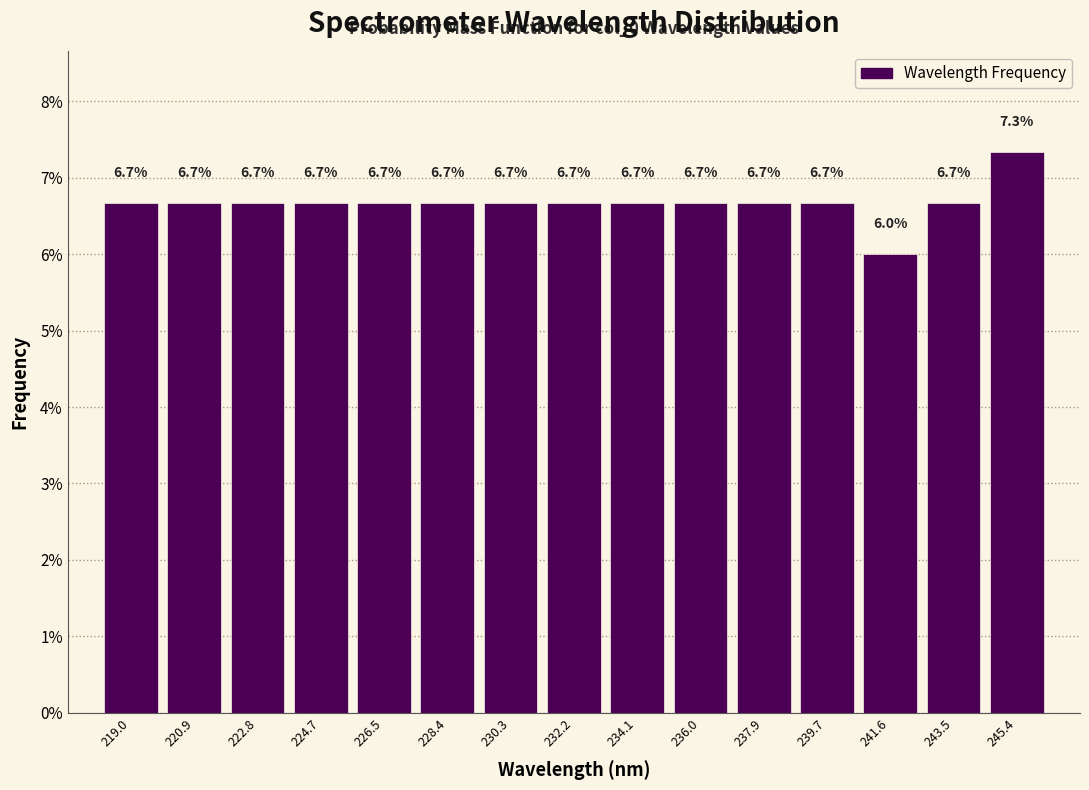

How tall is the bar that spans 244.4 to 246.4 on the x-axis? The bar edges are not printed on the chart, so give them approximately, as read against the axis.

7.3